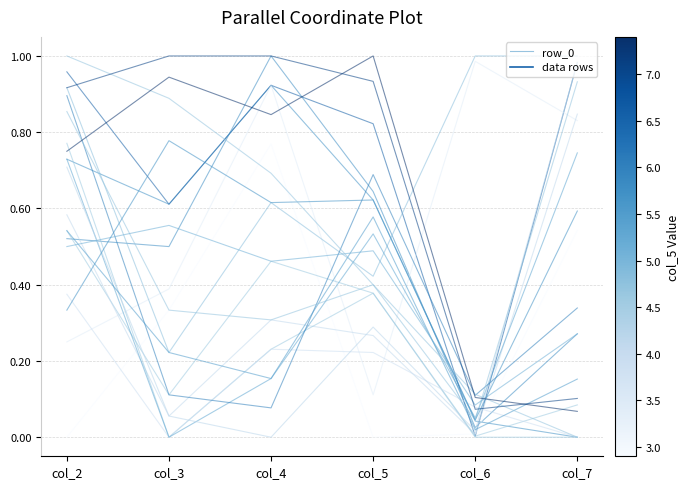

List the labels in order of value, smallest first.

col_7, col_6, col_3, col_5, col_2, col_4